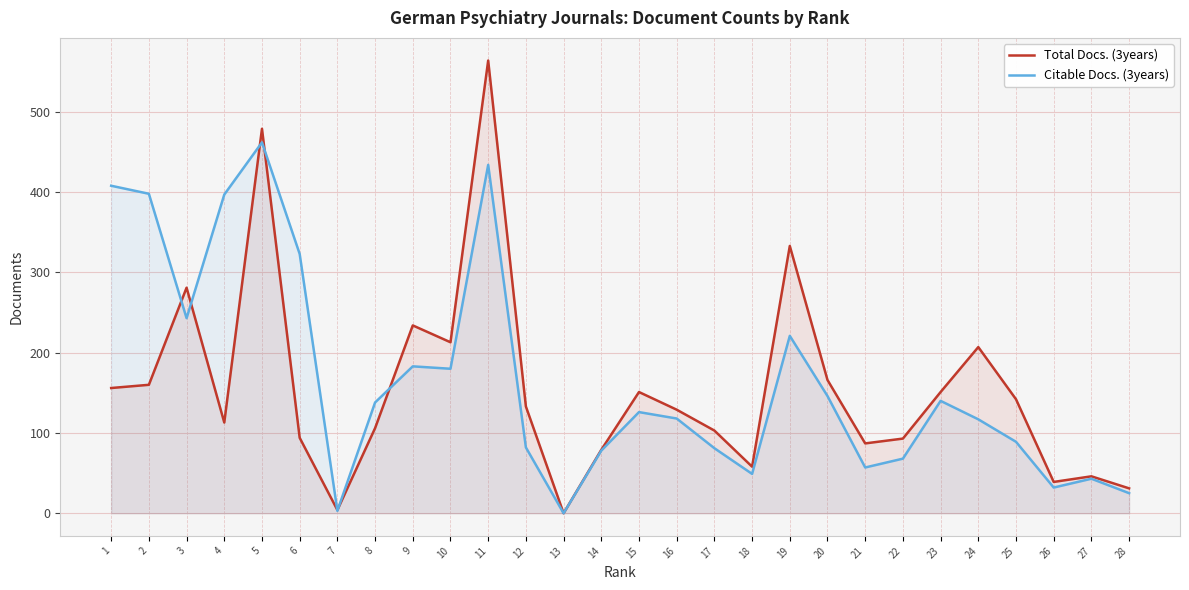

In Total Docs. (3years), how many points are lower than both neighbors (excluding endpoints)?

7